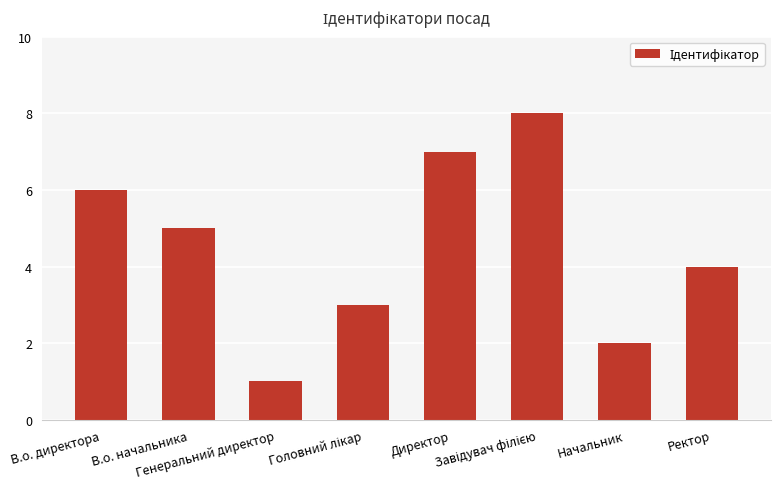

What is the sum of all values?

36